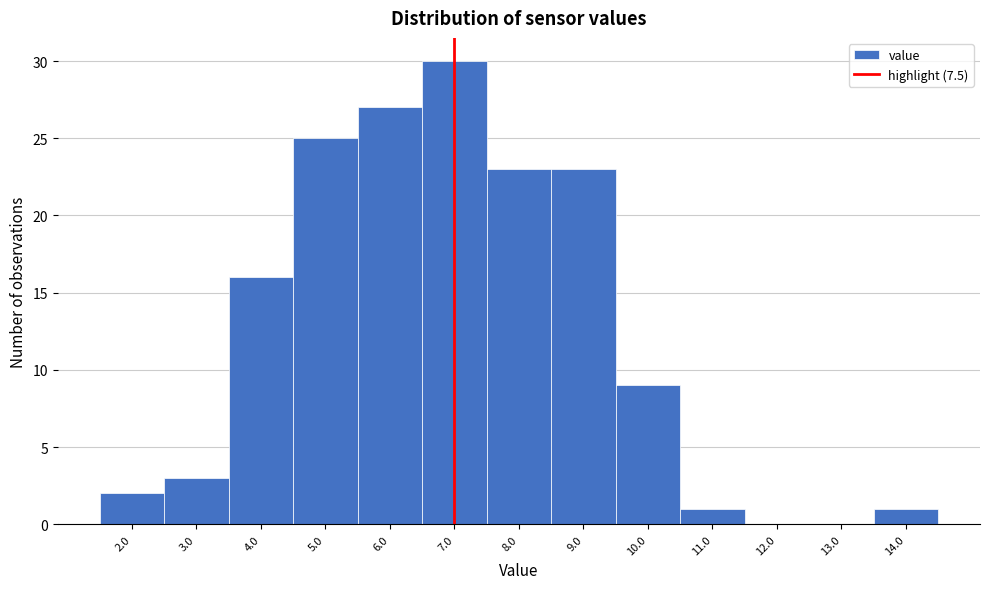

Reading left to right, what are all the values shown in this chart?

2.0=2	3.0=3	4.0=16	5.0=25	6.0=27	7.0=30	8.0=23	9.0=23	10.0=9	11.0=1	12.0=0	13.0=0	14.0=1